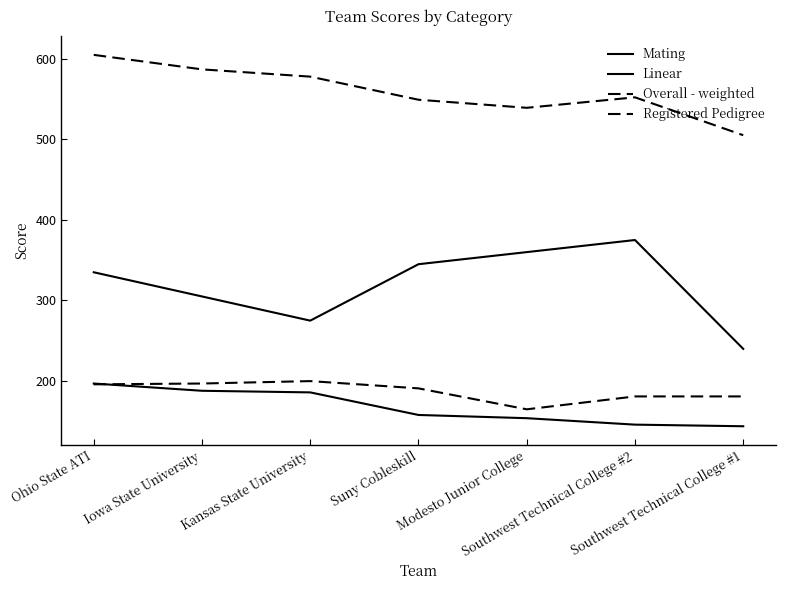

Is this an area chart (filled region under the line)?

No